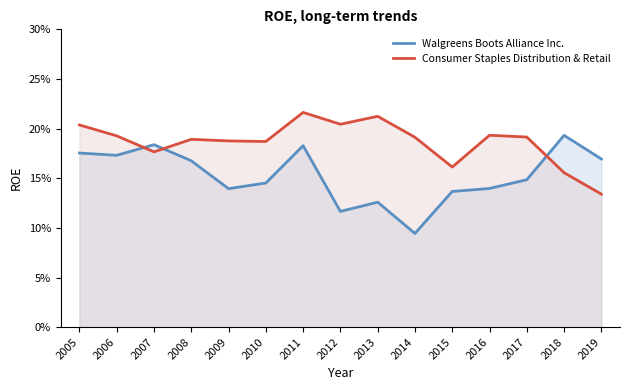

Which label corresponds to the smallest value in the chart?

2014